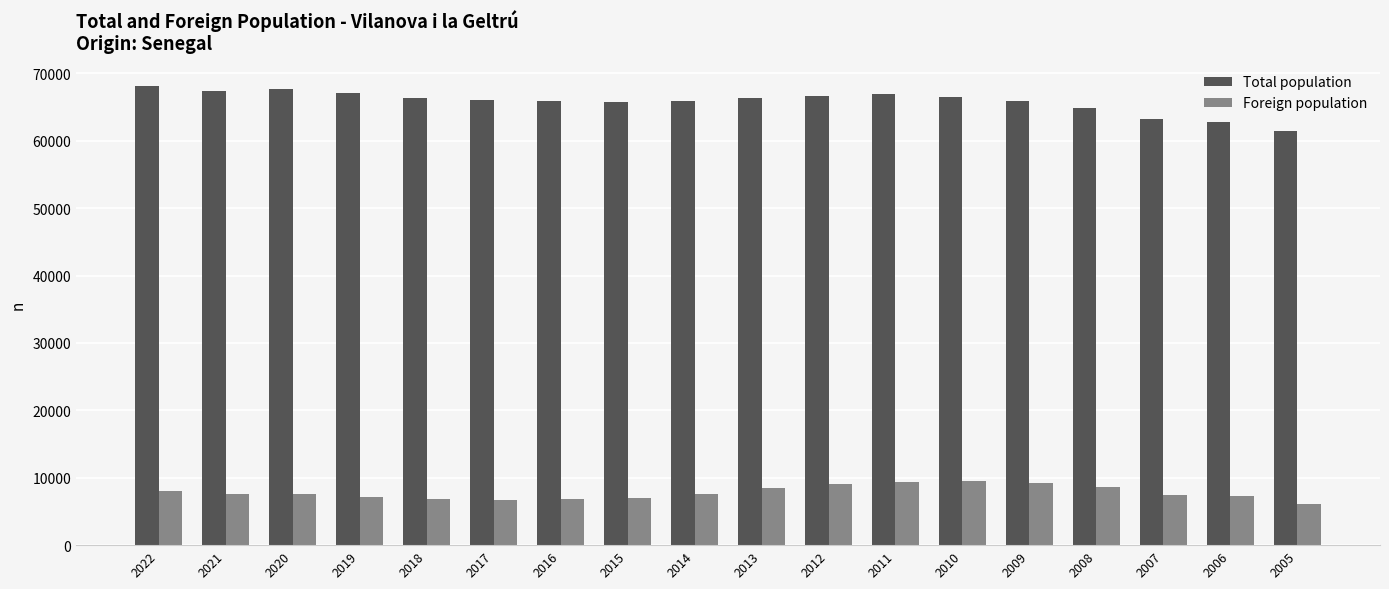

What is the sum of all Foreign population values?

140378